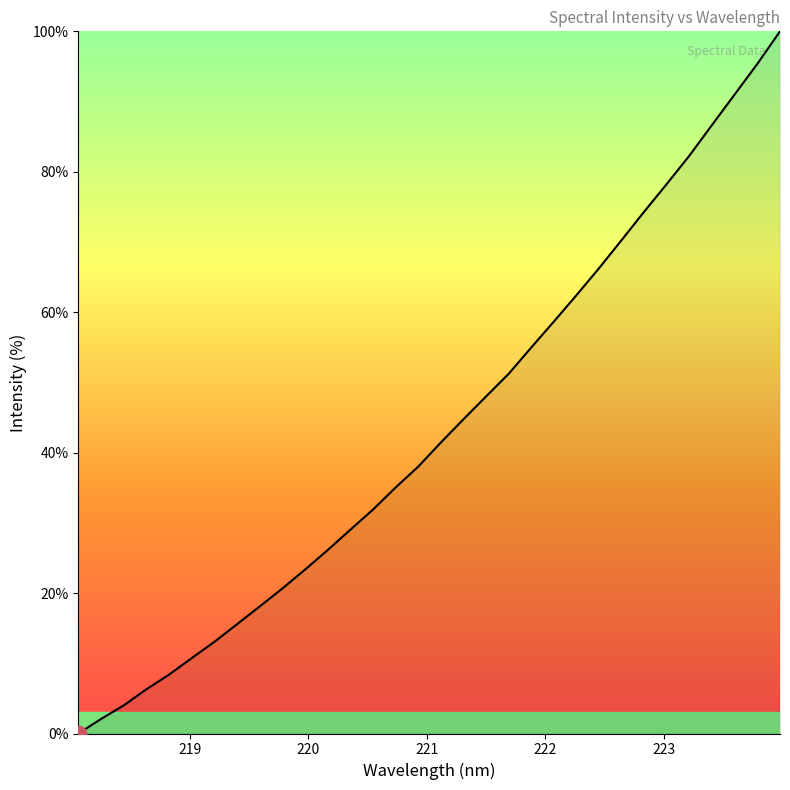

What is the greatest value displayed?

100.0